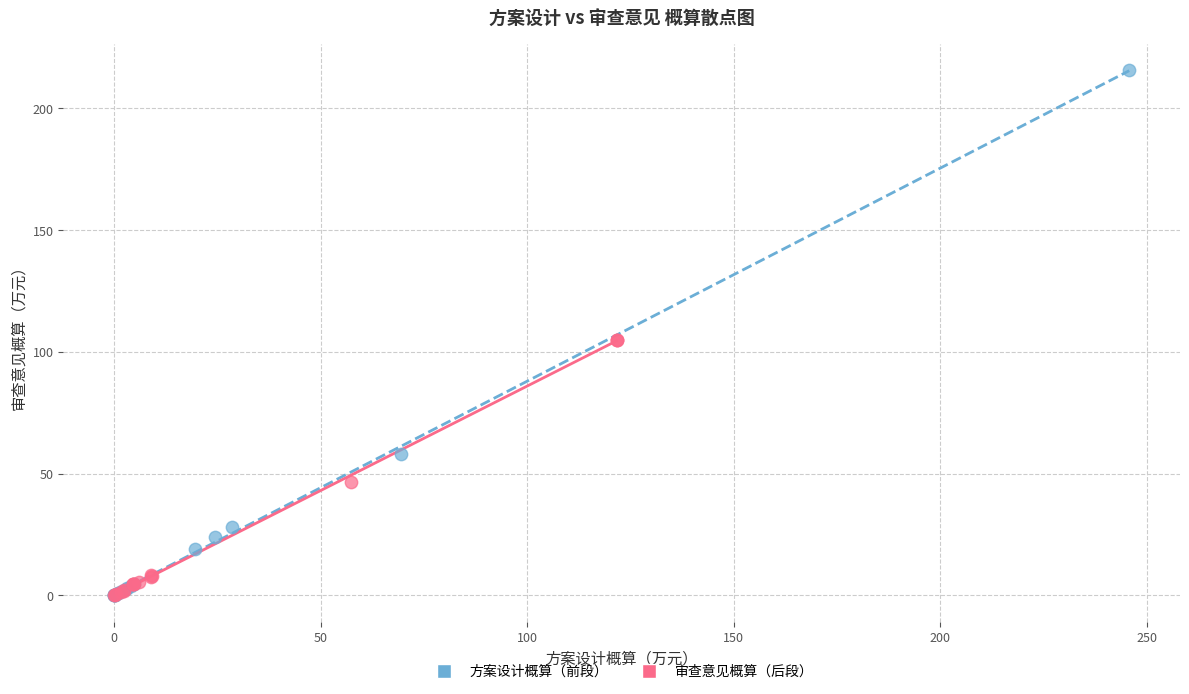

Which series reaches the maximum Y coordinate?

方案设计概算（前段）